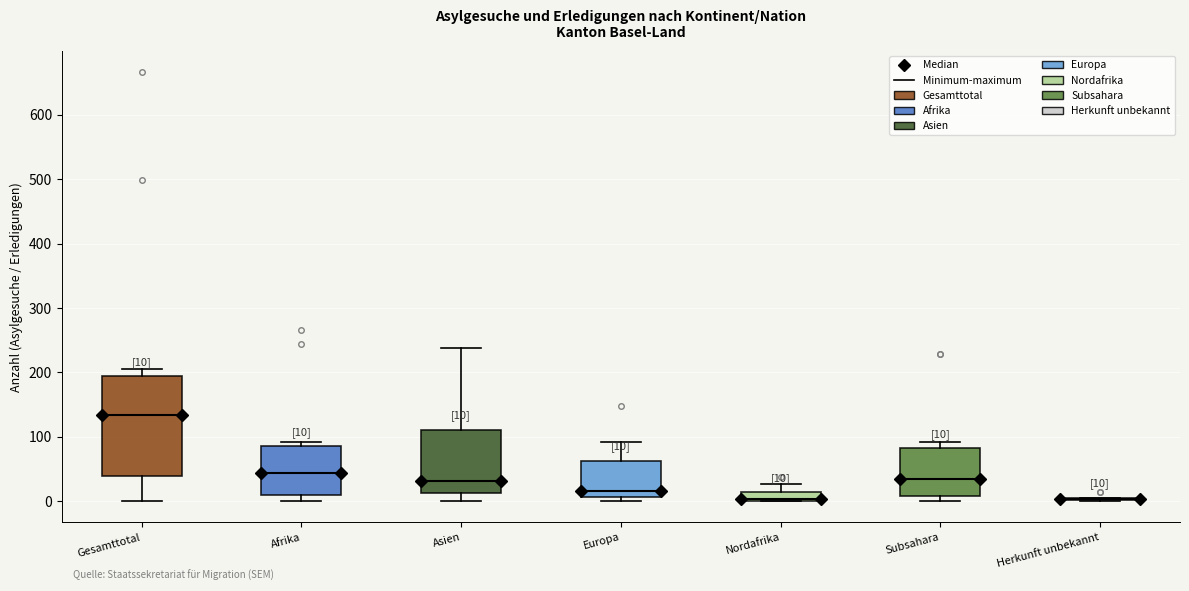

Which box is the tallest, from its lower edge to its upper edge?

Gesamttotal